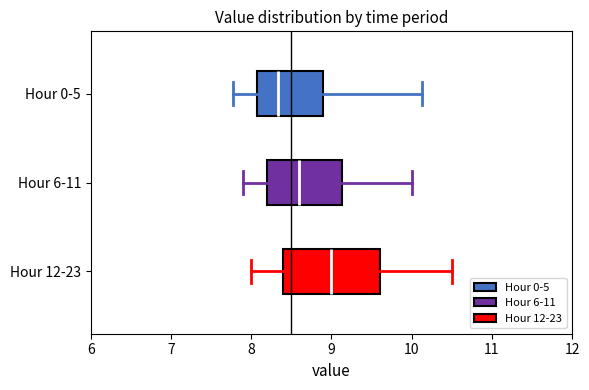

Reading bottom to top, transcribe this box plot: for each box, give where its median line is, the range the box spans, and where its two whiskers end, as read against the x-axis. The values are not printed on the chart, so give them approximately, as read against the axis.

Hour 12-23: median 9.0, box 8.4 to 9.6, whiskers 8.0 to 10.5
Hour 6-11: median 8.6, box 8.2 to 9.1, whiskers 7.9 to 10.0
Hour 0-5: median 8.3, box 8.1 to 8.9, whiskers 7.8 to 10.1